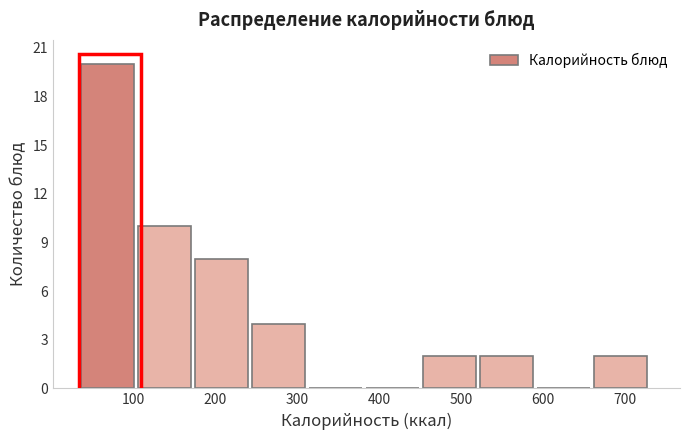

Reading left to right, list every bar in this chart as the range it spans on the x-axis followed by its height. Neither the bar edges nor the heights are printed on the chart, so give them approximately, as read against the axes.

40 to 110: 20
110 to 180: 10
180 to 250: 8
250 to 320: 4
320 to 380: 0
380 to 450: 0
450 to 520: 2
520 to 590: 2
590 to 660: 0
660 to 730: 2